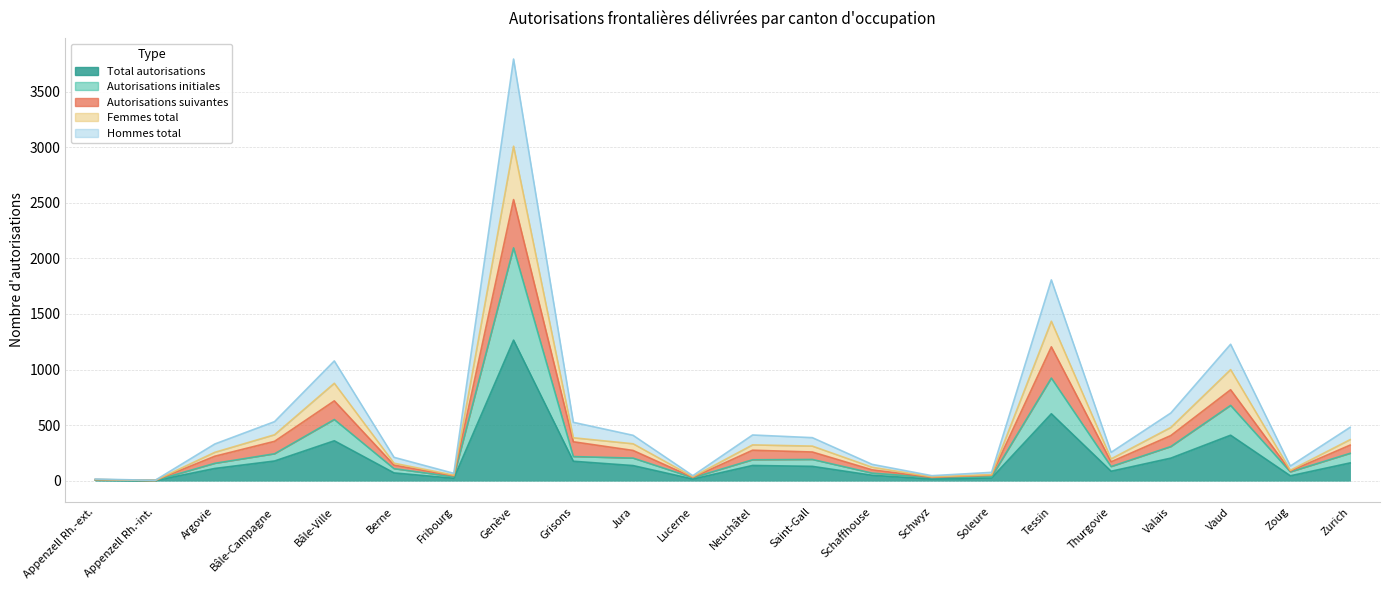

What is the label of the 13th point from the left?

Saint-Gall